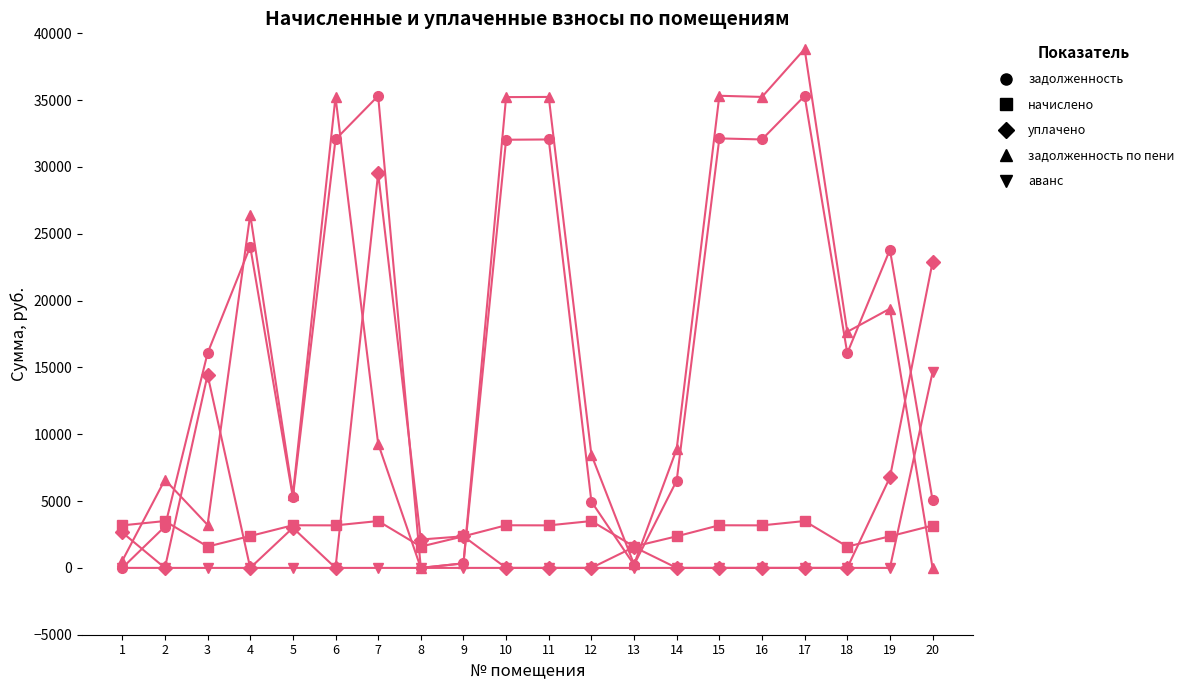

True or false: задолженность has more than 1 interior local peaks.

True